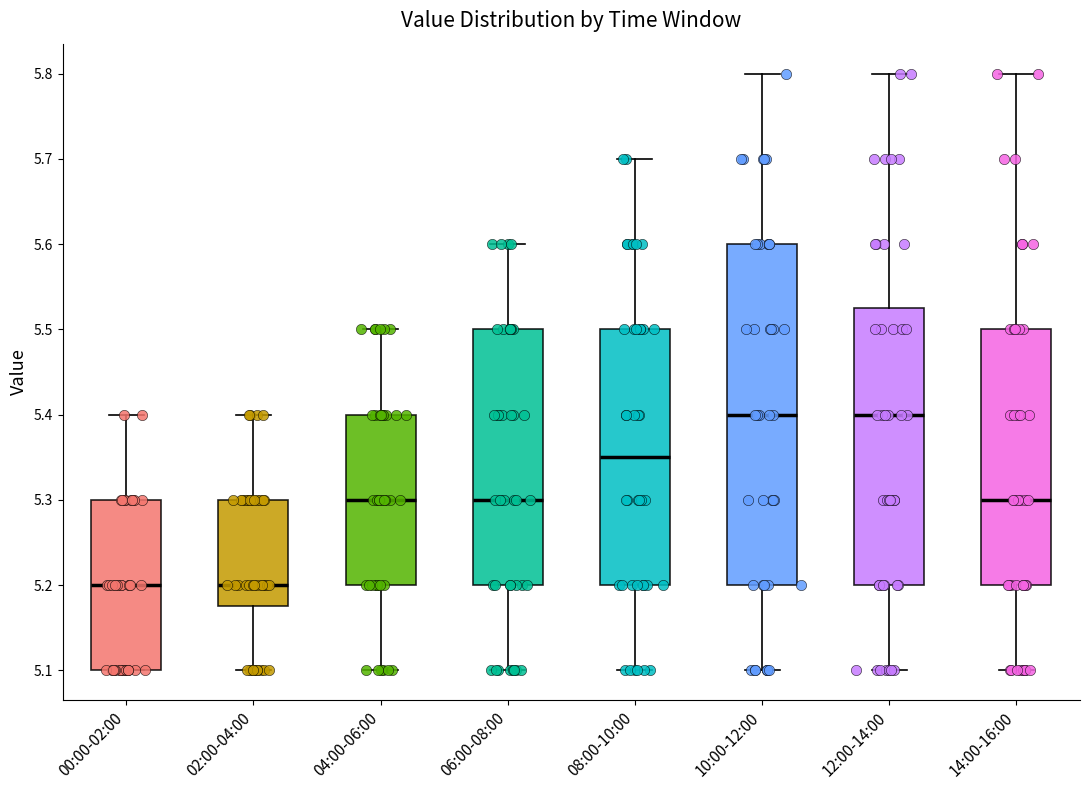

Which box is the tallest, from its lower edge to its upper edge?

10:00-12:00